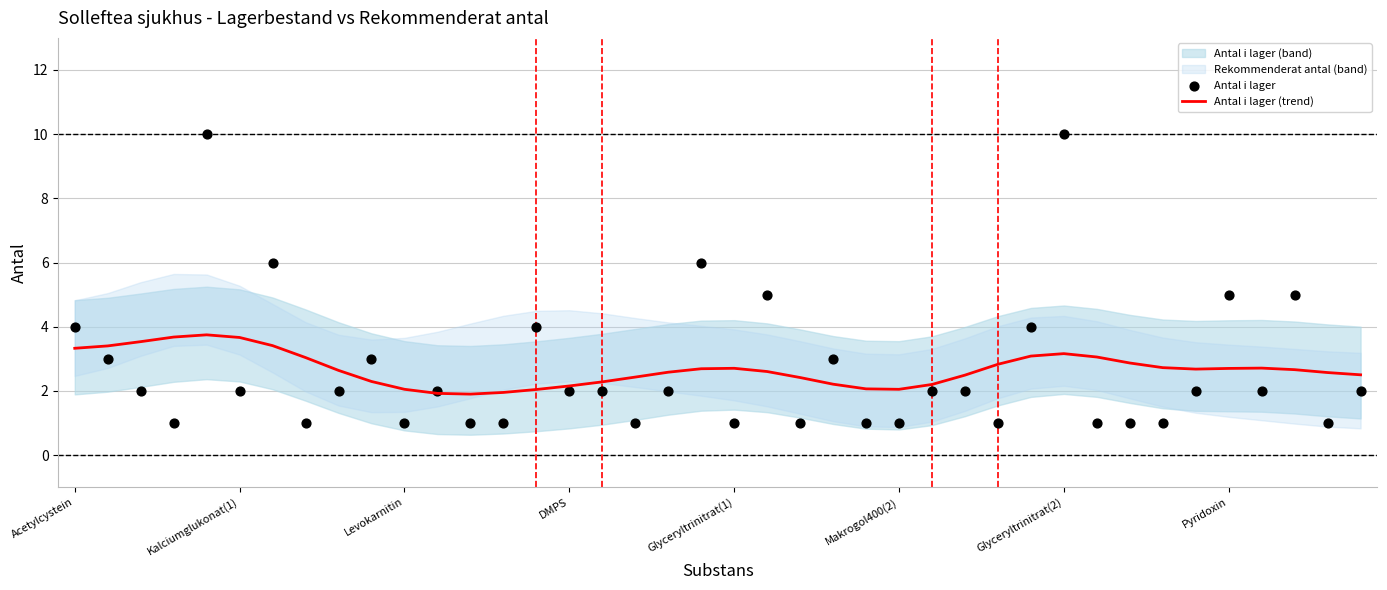

What is the total value across all series at 26?

4.2